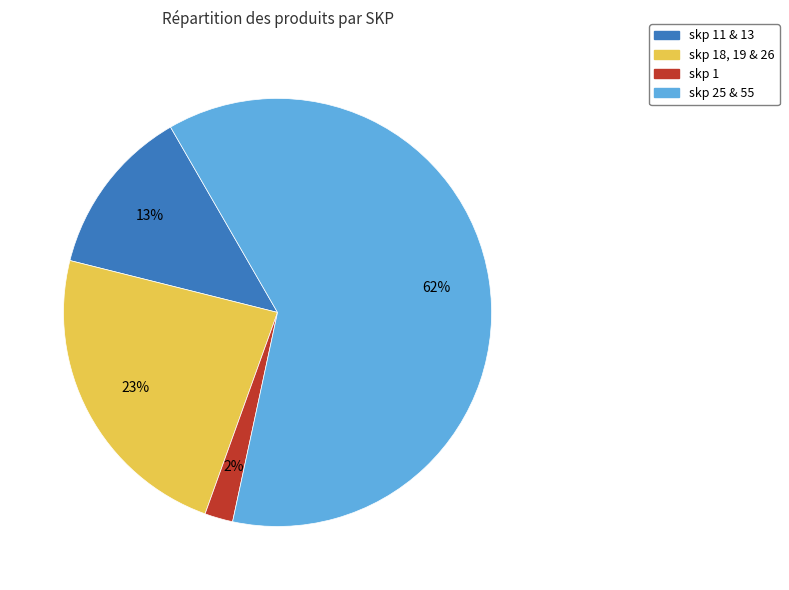

Does any single category account for the majority?

Yes